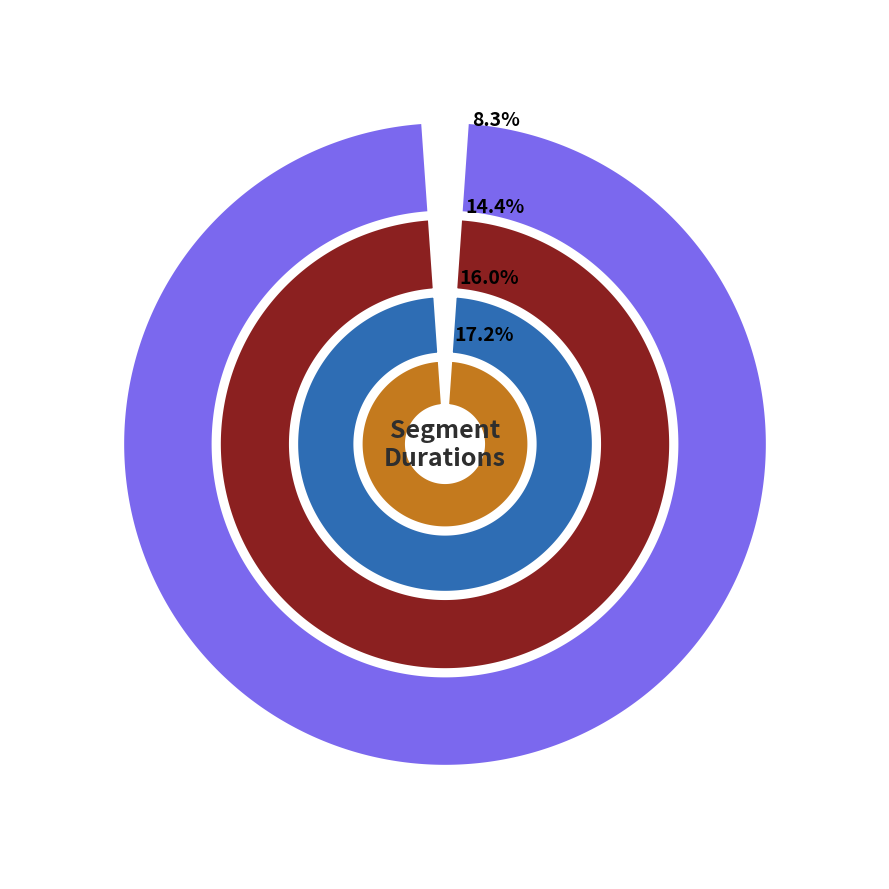

How many slices are in this pie chart?

8